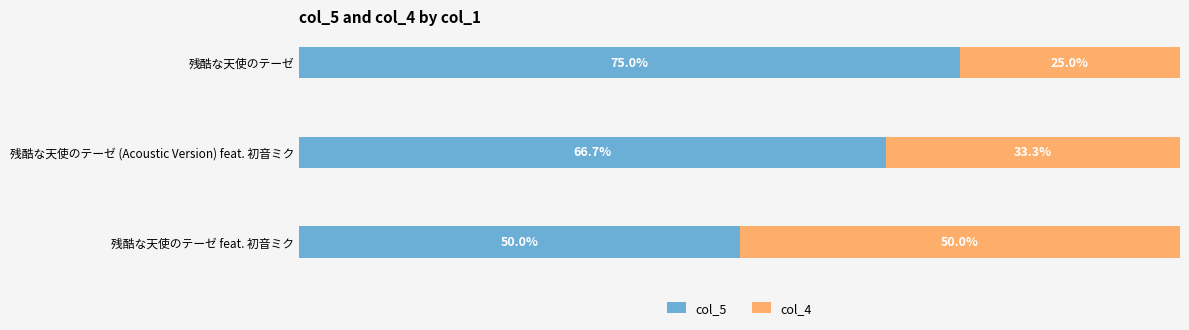

At which label does col_5 reach its peak?

残酷な天使のテーゼ